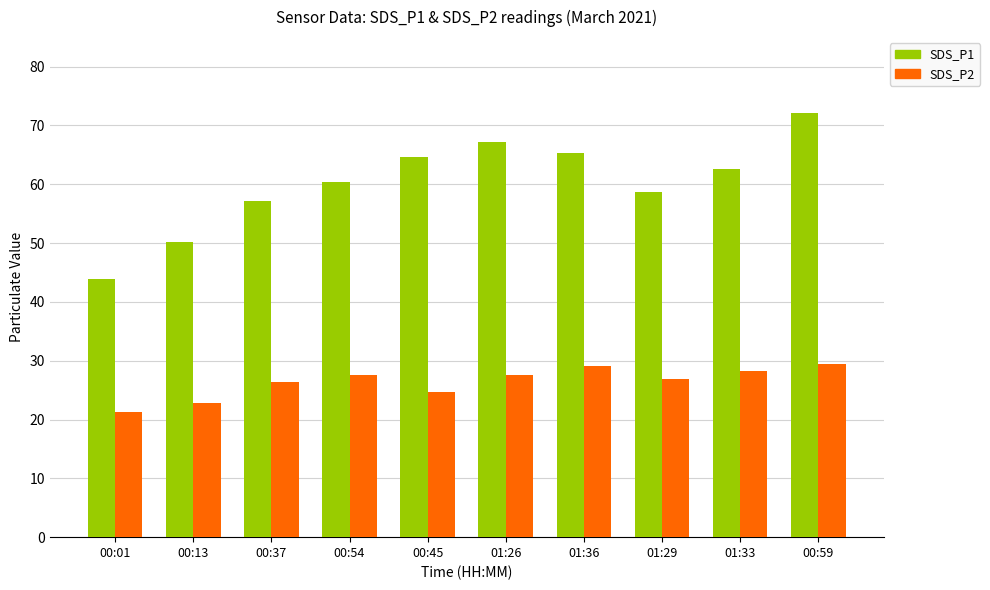

What is the sum of the SDS_P1 values at 01:29 and 01:36?

124.1